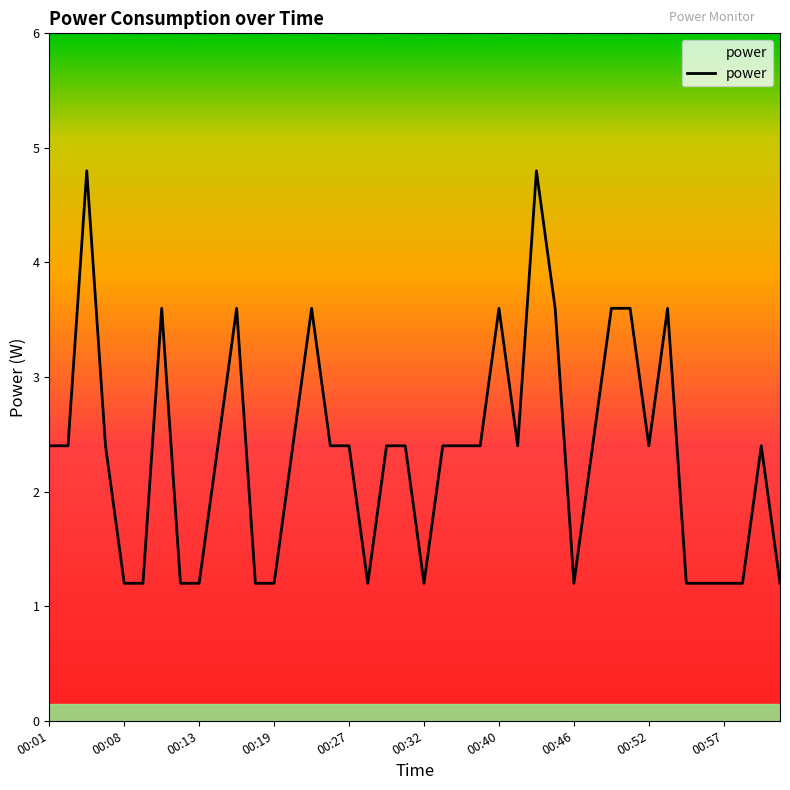

Does the chart have visible grid lines?

No